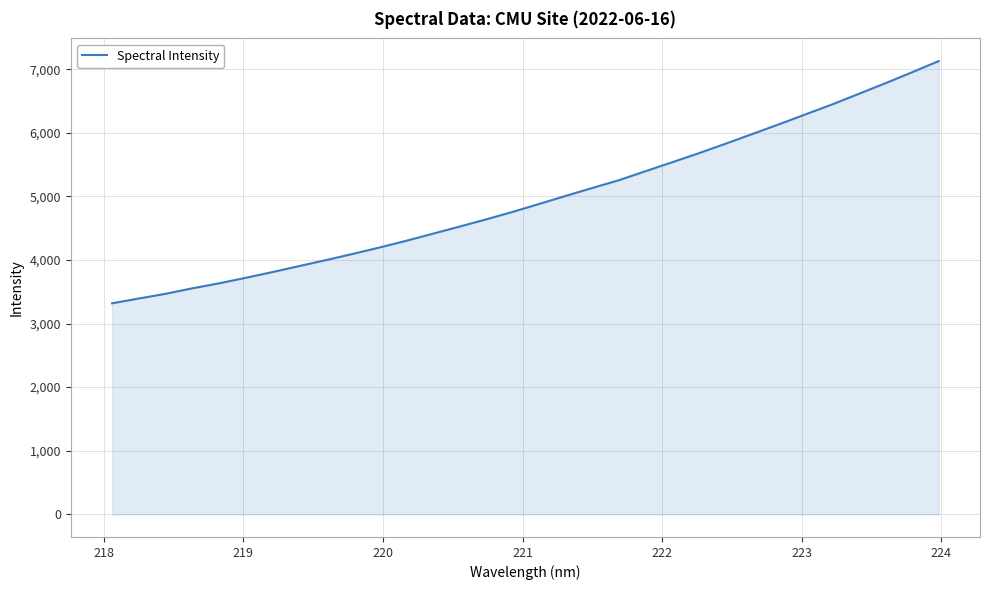

What is the maximum value shown in the chart?

7127.8